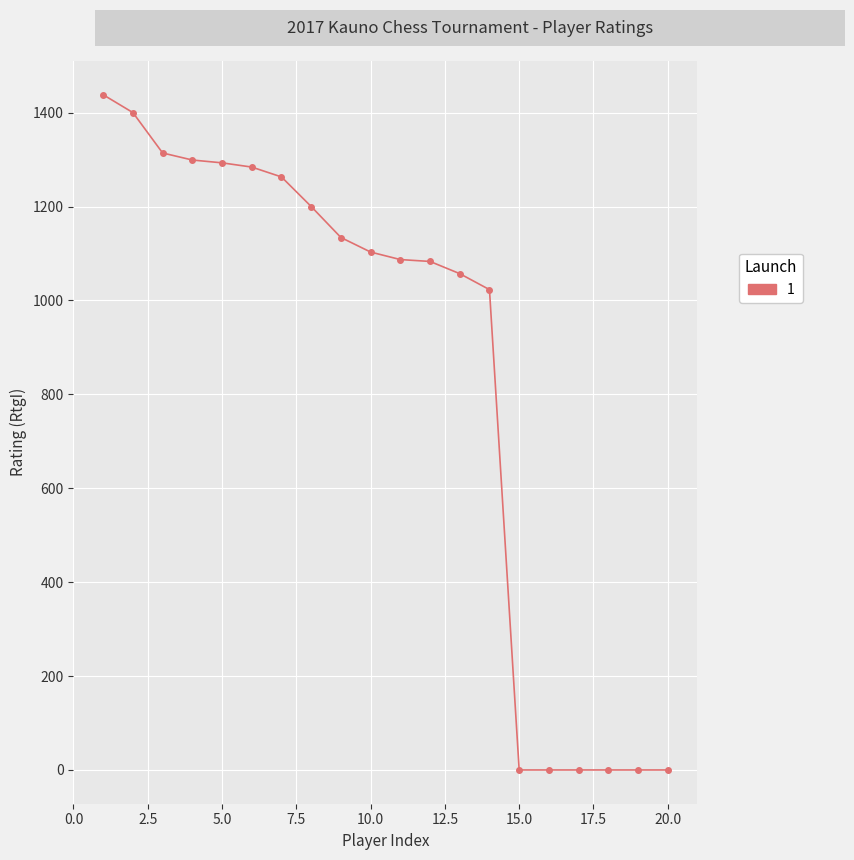

What is the average value?

849